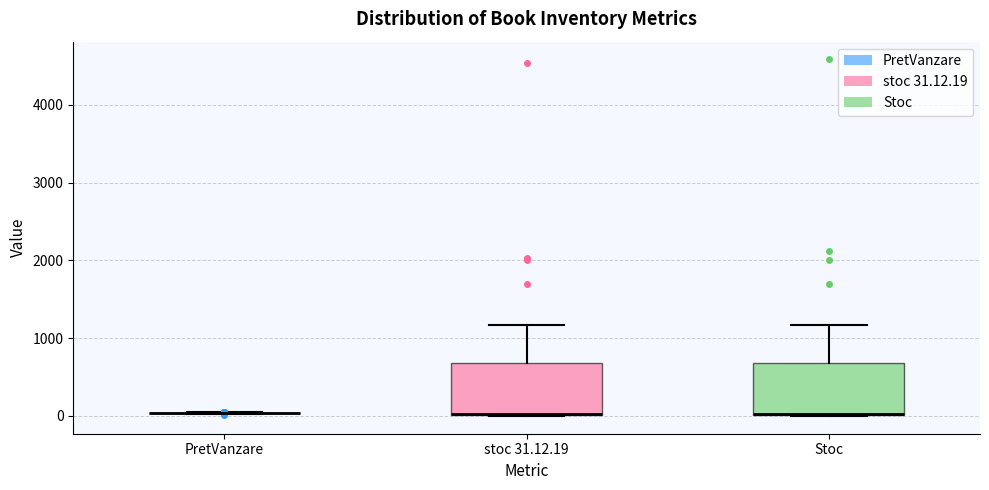

Reading left to right, read every box against the y-axis: the position of its median line, the range the box covers, and the ends of its whiskers. The values are not printed on the chart, so give them approximately, as read against the axis.

PretVanzare: box collapsed to a line at 0, whiskers 0 to 100
stoc 31.12.19: median 0 (drawn on the box's lower edge), box 0 to 700, whiskers 0 to 1200
Stoc: median 0 (drawn on the box's lower edge), box 0 to 700, whiskers 0 to 1200